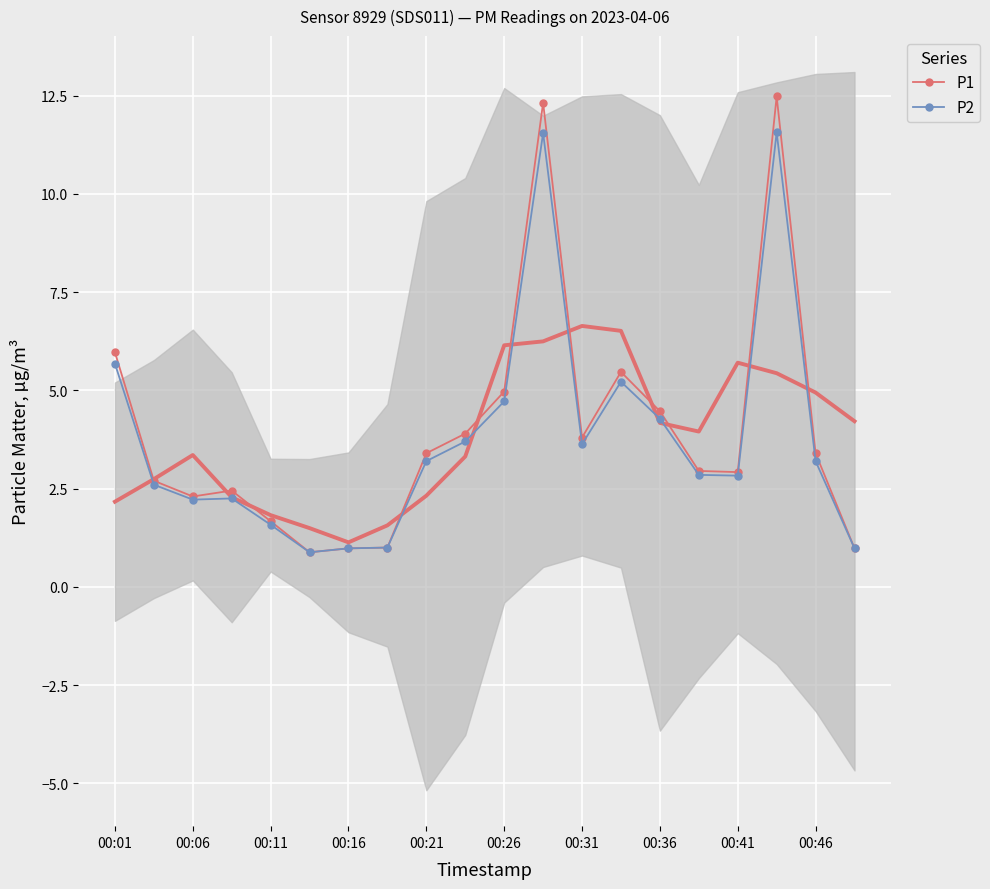

True or false: P1 has more than 0 interior local peaks.

True